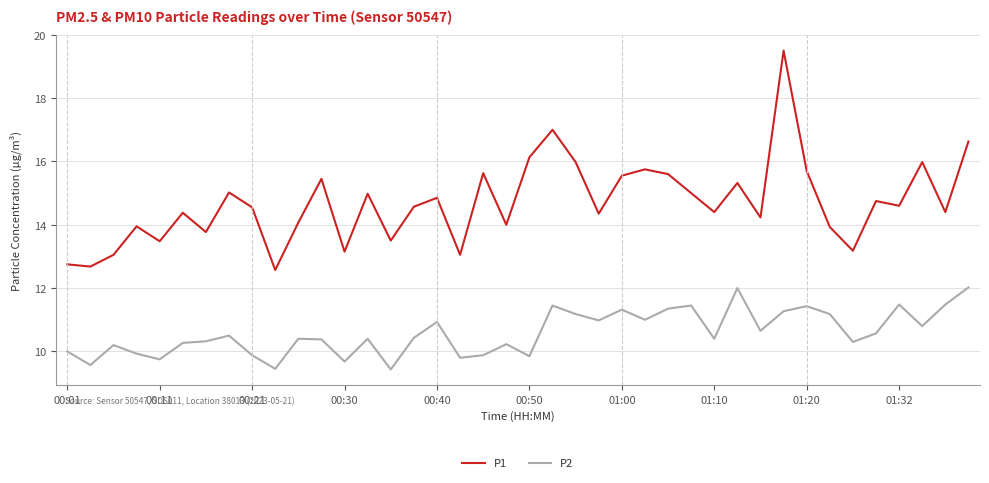

True or false: P1 and P2 cross at least once.

False